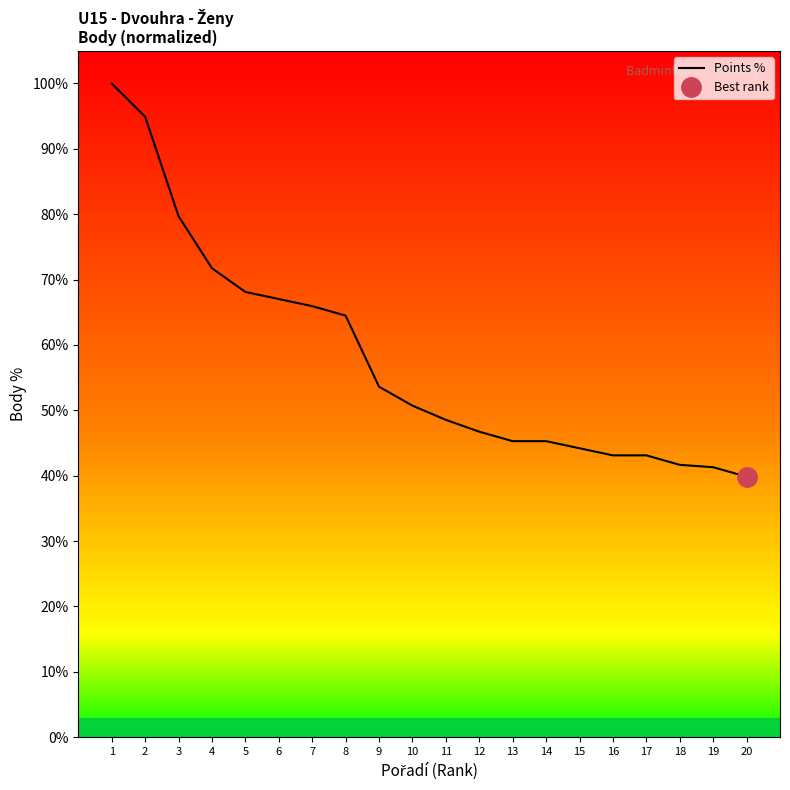

What is the value of the 19th point from the left?

41.3